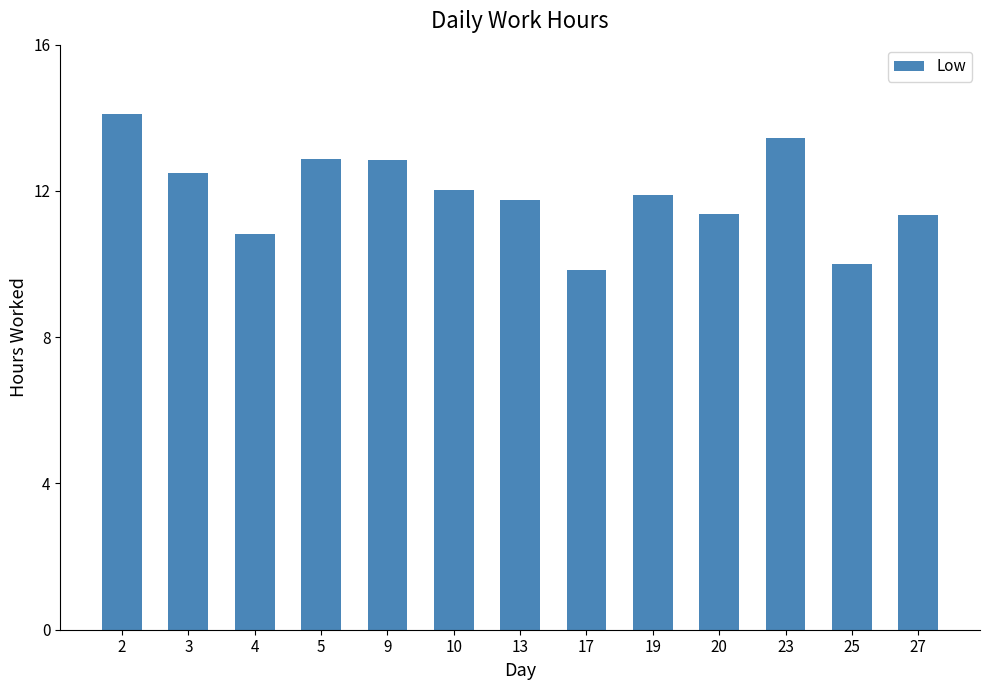

What is the difference between the second highest and minimum values?

3.6